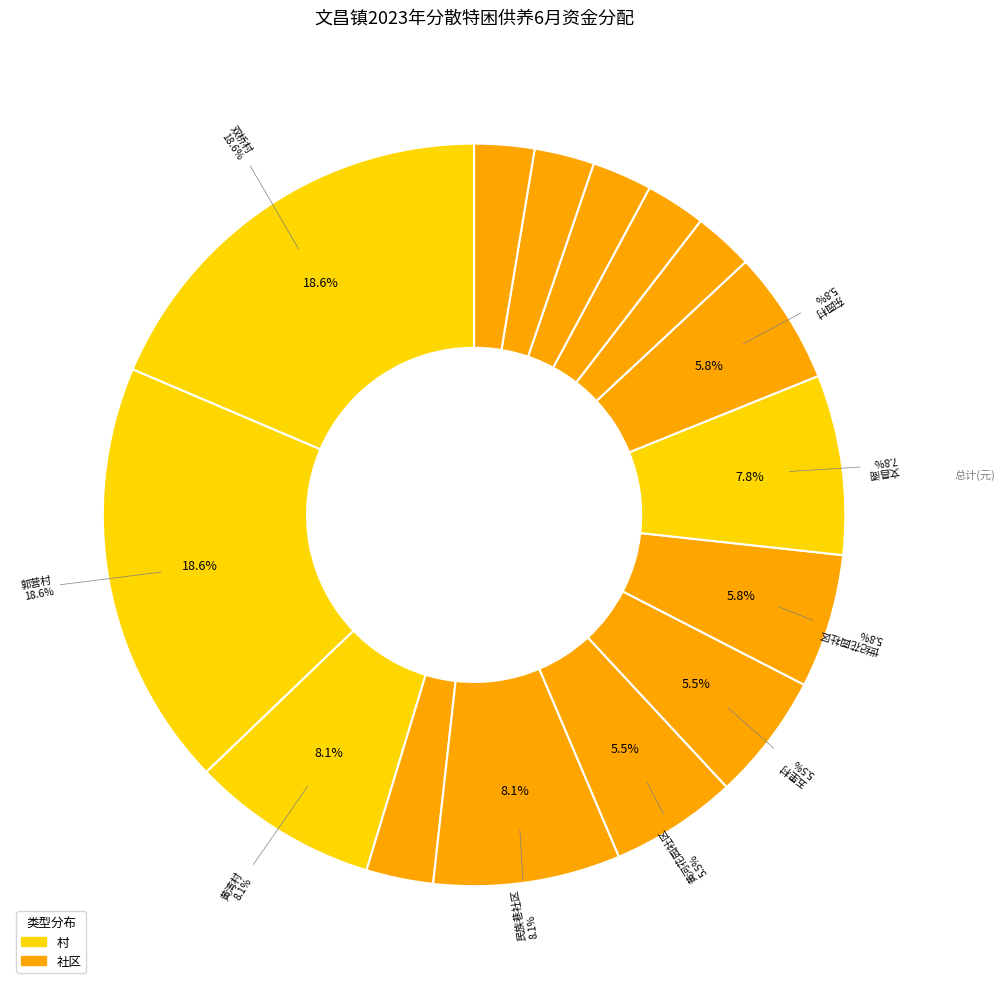

What percentage is the 东花园社区 slice, to the nearest percent?

3%